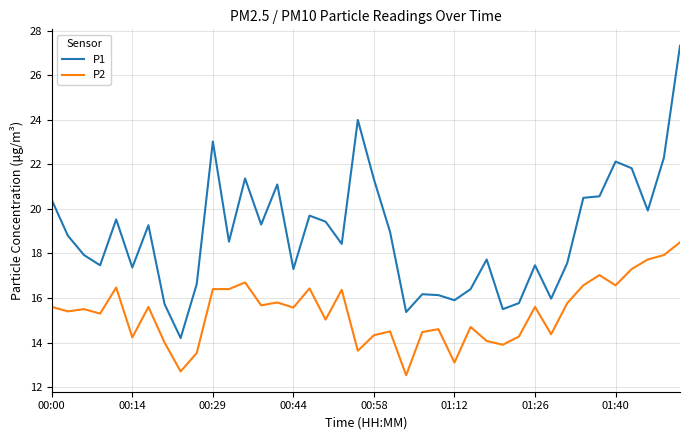

What is the sum of all P2 values?

614.2